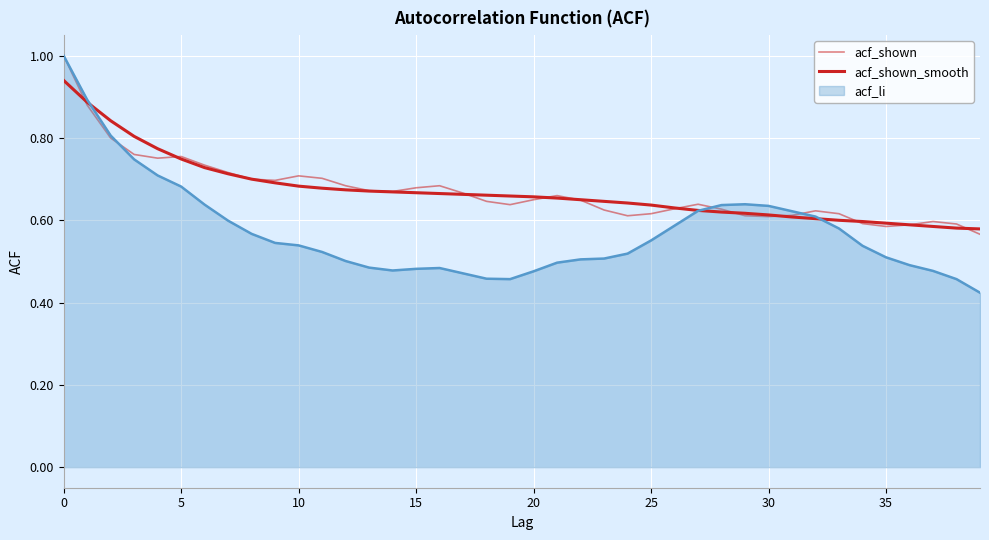

How many lines are shown in the chart?

3